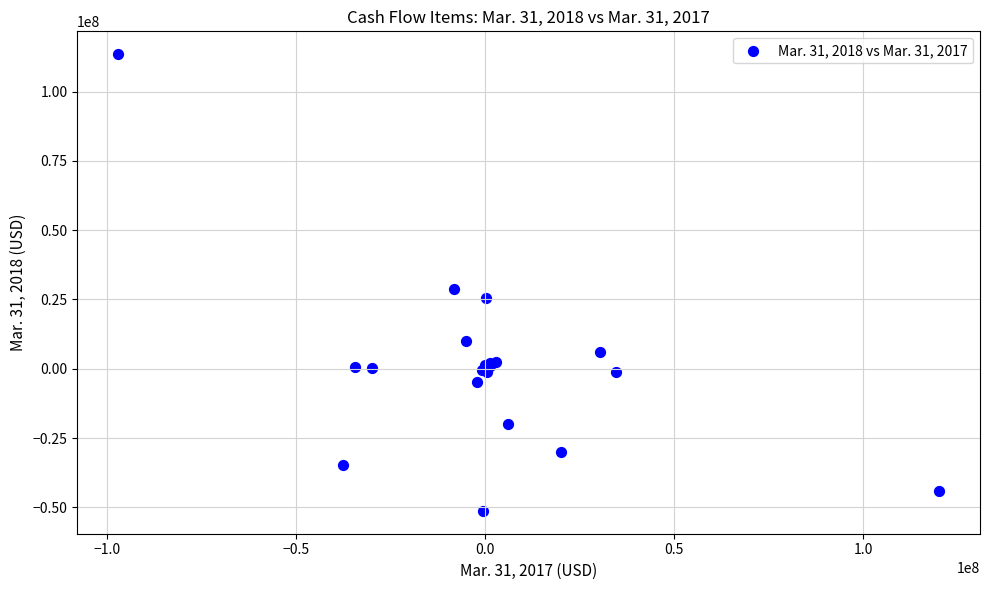

What Y value in the scatter plot is closest to 31092000?

28713000